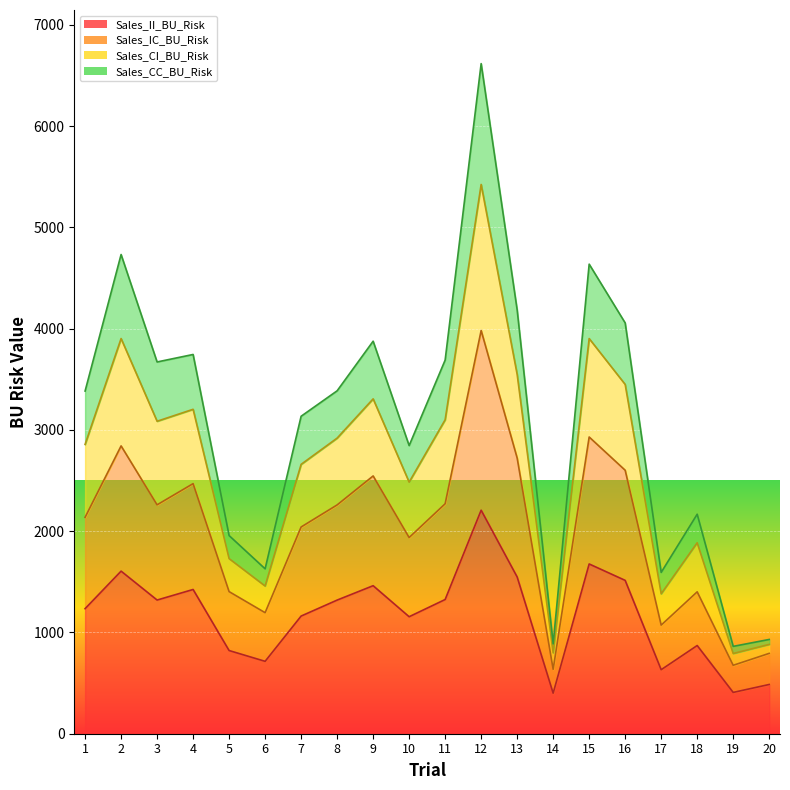

What is the total value across all series at 12?

6616.0